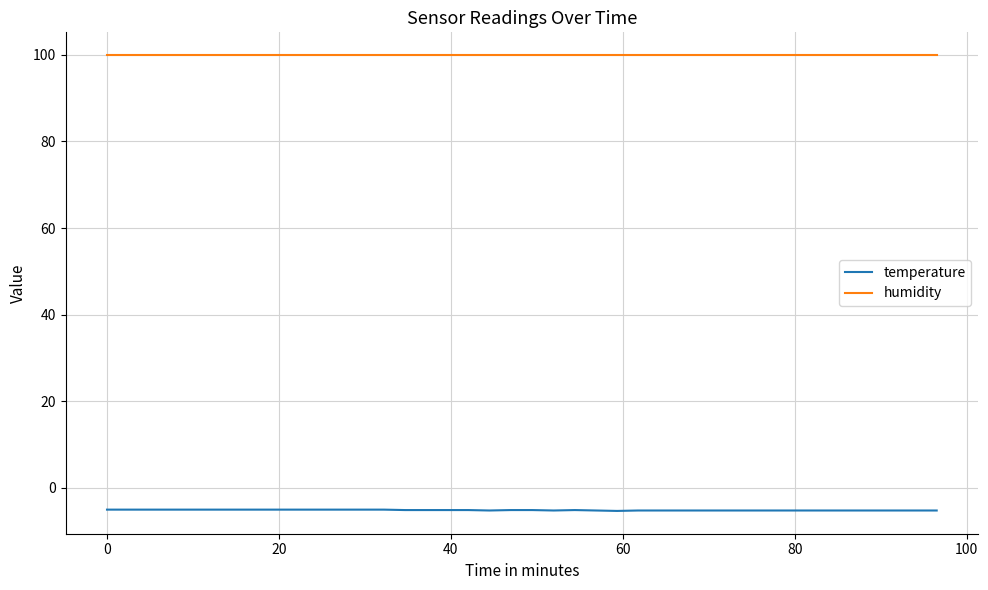

What is the highest value of the humidity series?

99.9